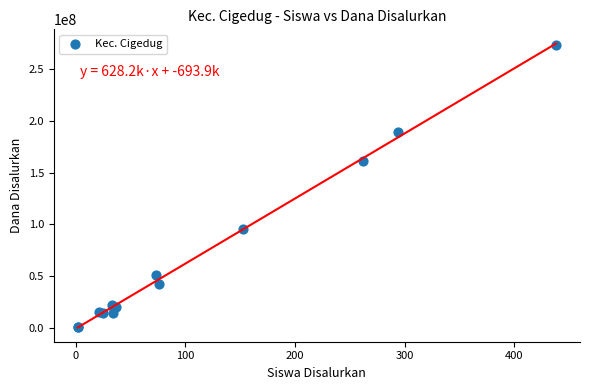

What Y value in the scatter plot is closest to 136875000?

161250000